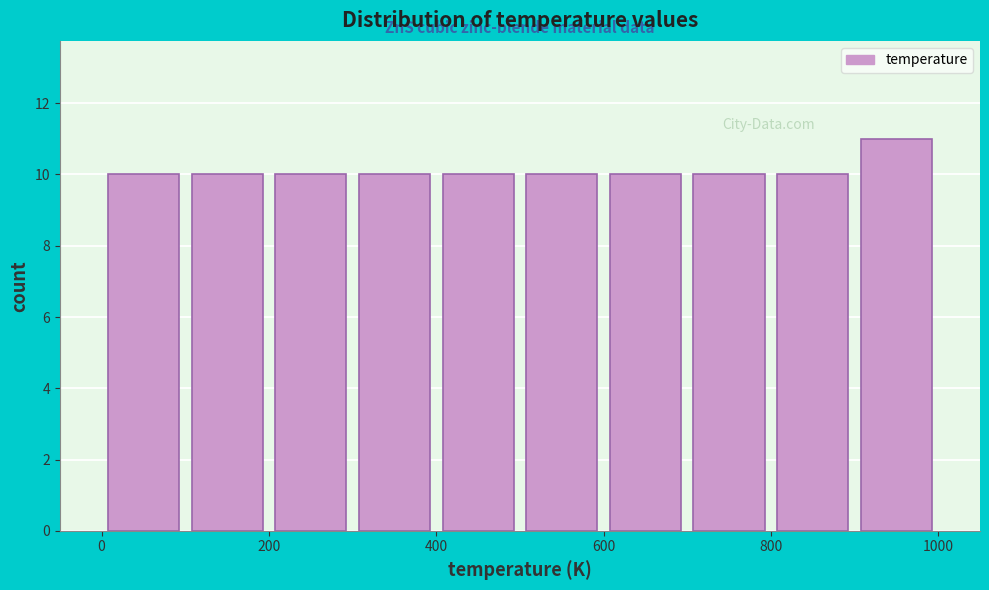

What is the height of the bar covering 100 to 200 on the x-axis? The values are not printed on the chart, so give them approximately, as read against the axis.

10